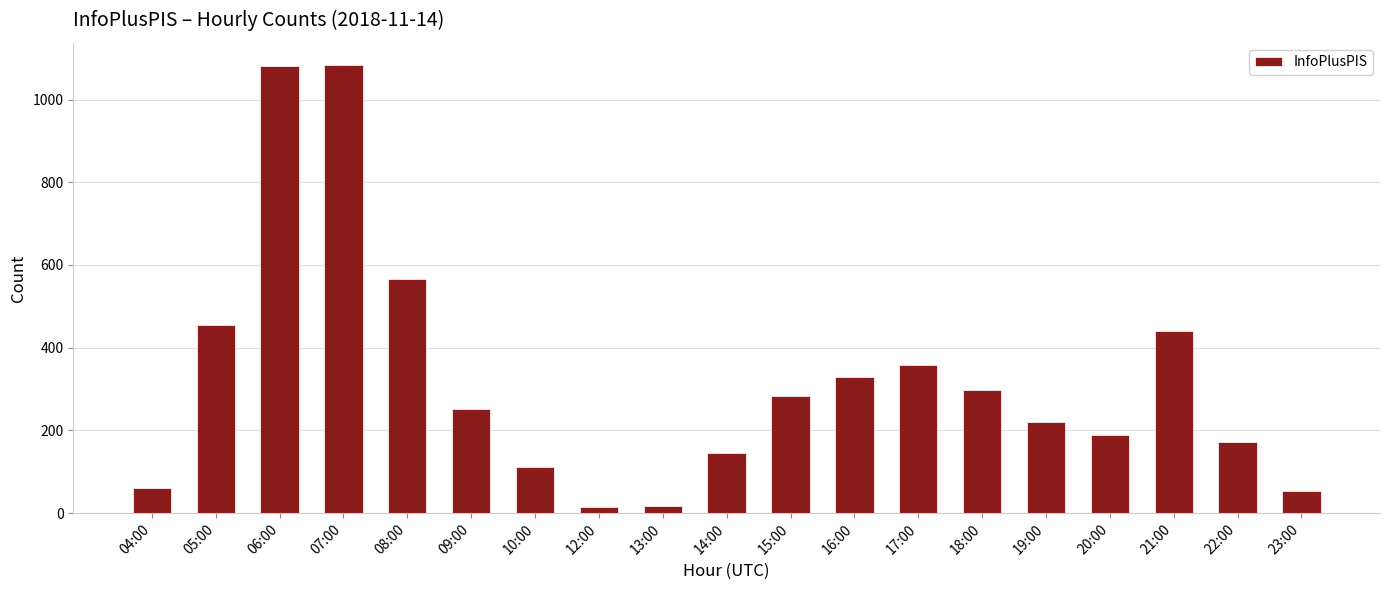

What is the approximate value at 09:00, to the nearest 10?

250